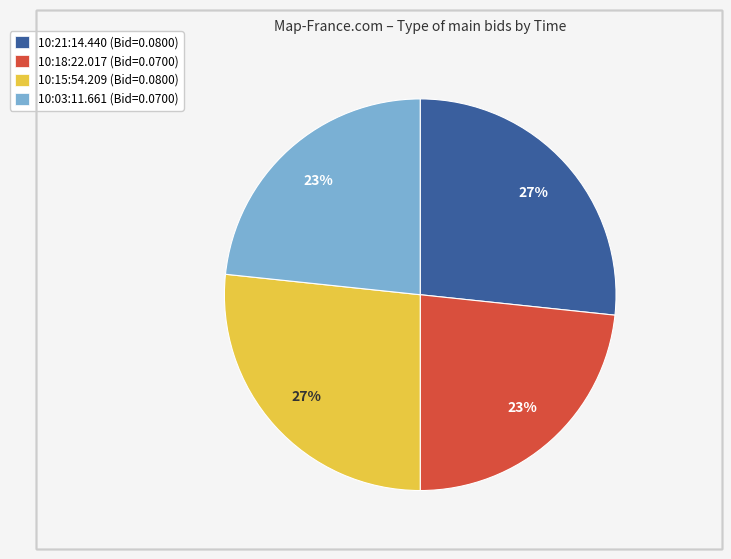

Do 10:03:11.661 (Bid=0.0700) and 10:18:22.017 (Bid=0.0700) together represent more than half of the pie?

No